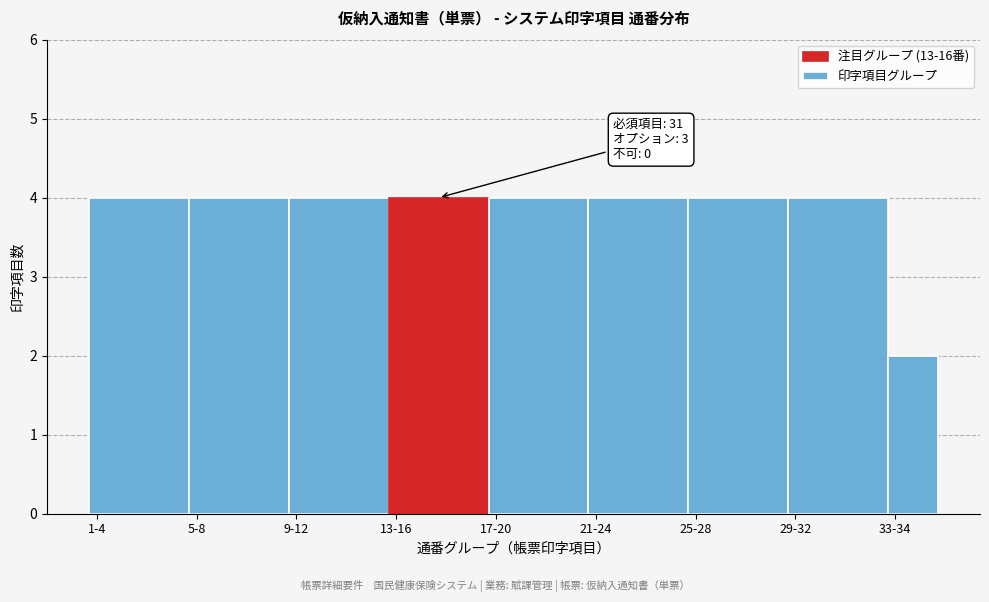

Reading left to right, what are all the values shown in this chart?

4	4	4	4	4	4	4	4	2